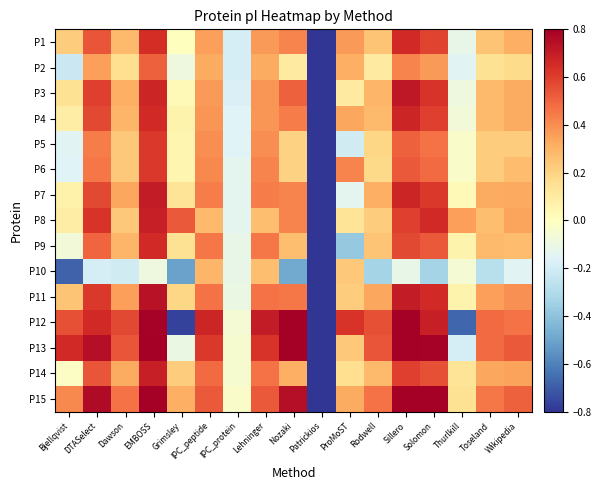

At how many categories does at least one series exceed 0?

15